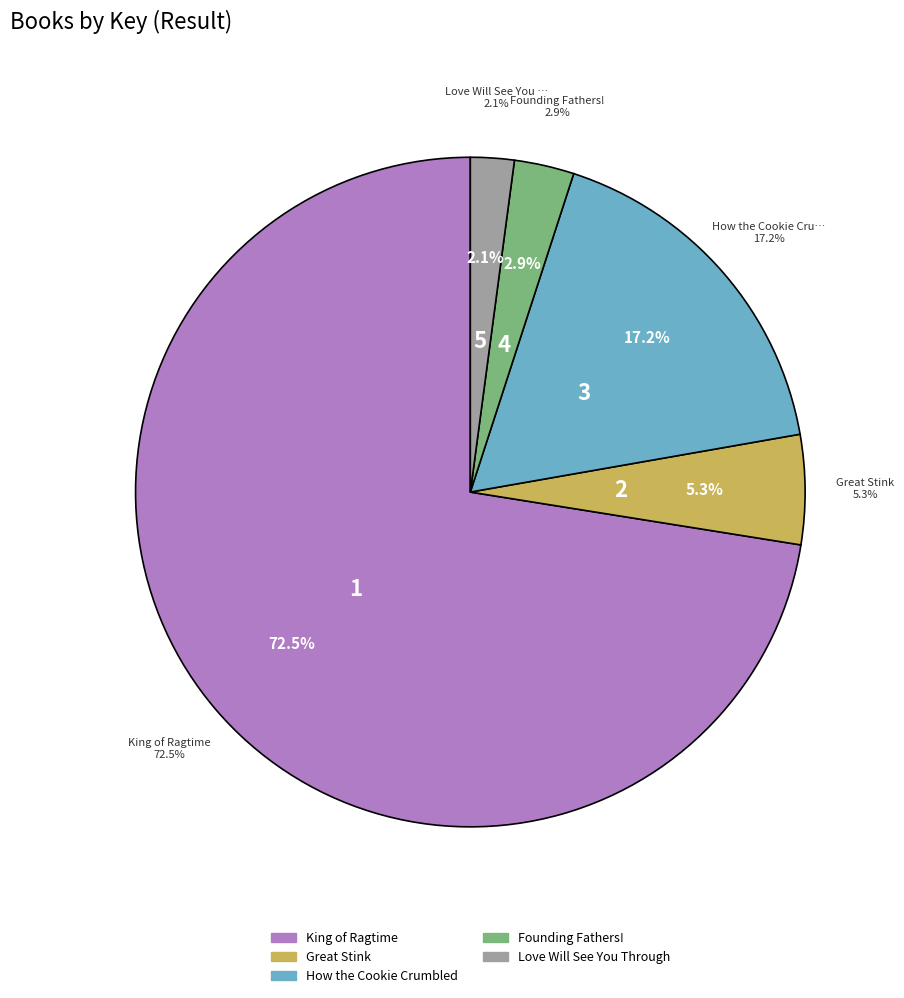

Count the number of slices in the pie.

5